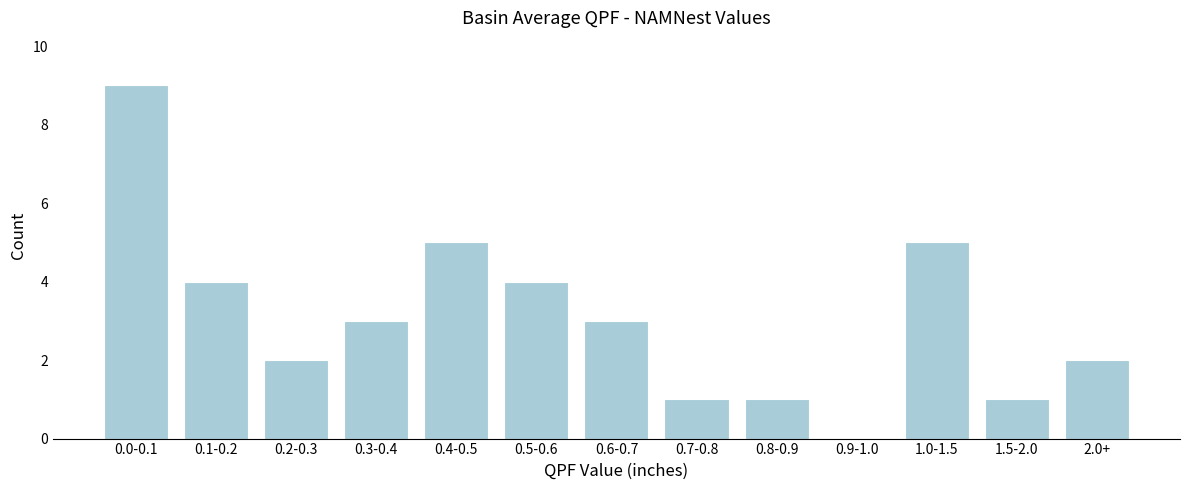

Reading left to right, extract all data points from this chart.

0.0-0.1=9	0.1-0.2=4	0.2-0.3=2	0.3-0.4=3	0.4-0.5=5	0.5-0.6=4	0.6-0.7=3	0.7-0.8=1	0.8-0.9=1	0.9-1.0=0	1.0-1.5=5	1.5-2.0=1	2.0+=2